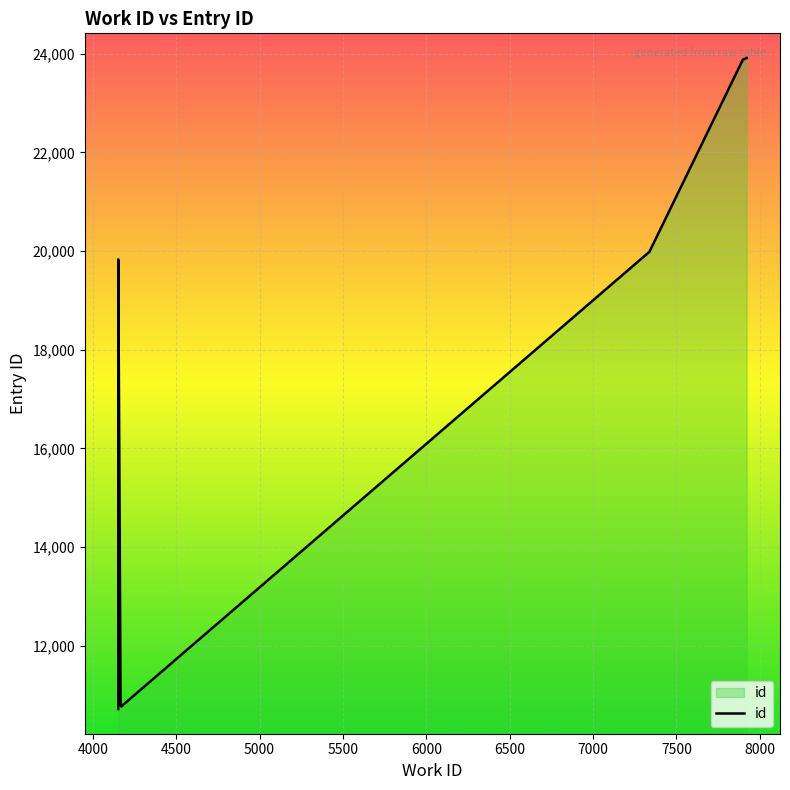

What is the sum of the values at 4000 and 6500?

30714